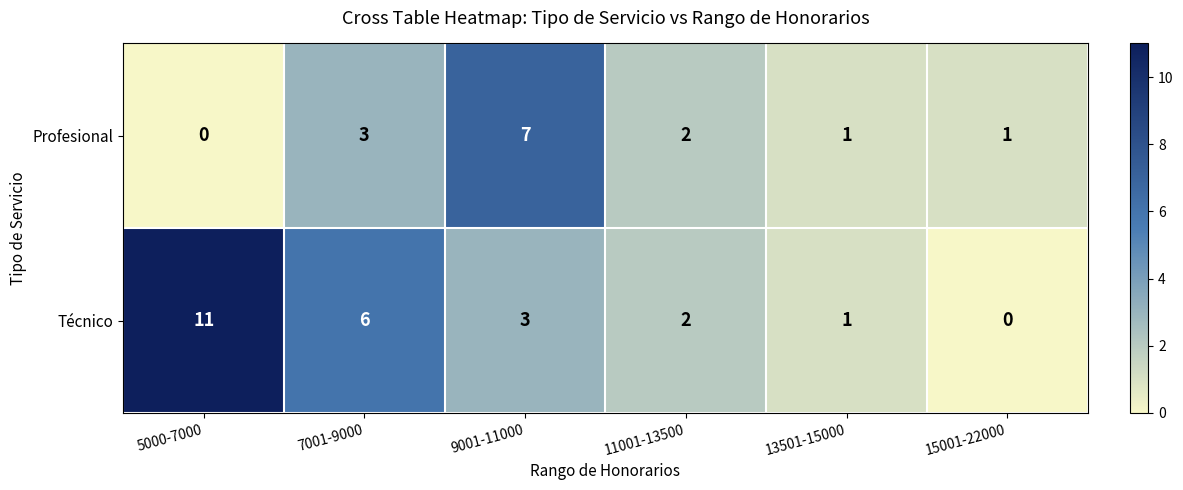

At which label does Profesional first exceed 2?

7001-9000